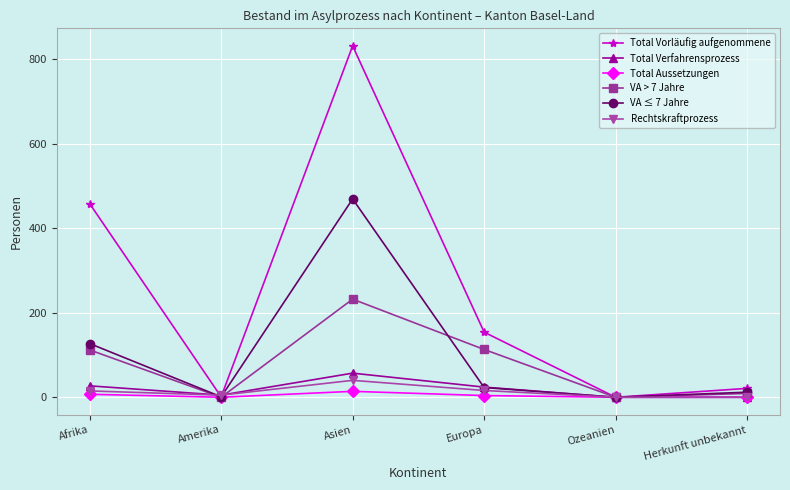

What is the greatest value displayed?

831